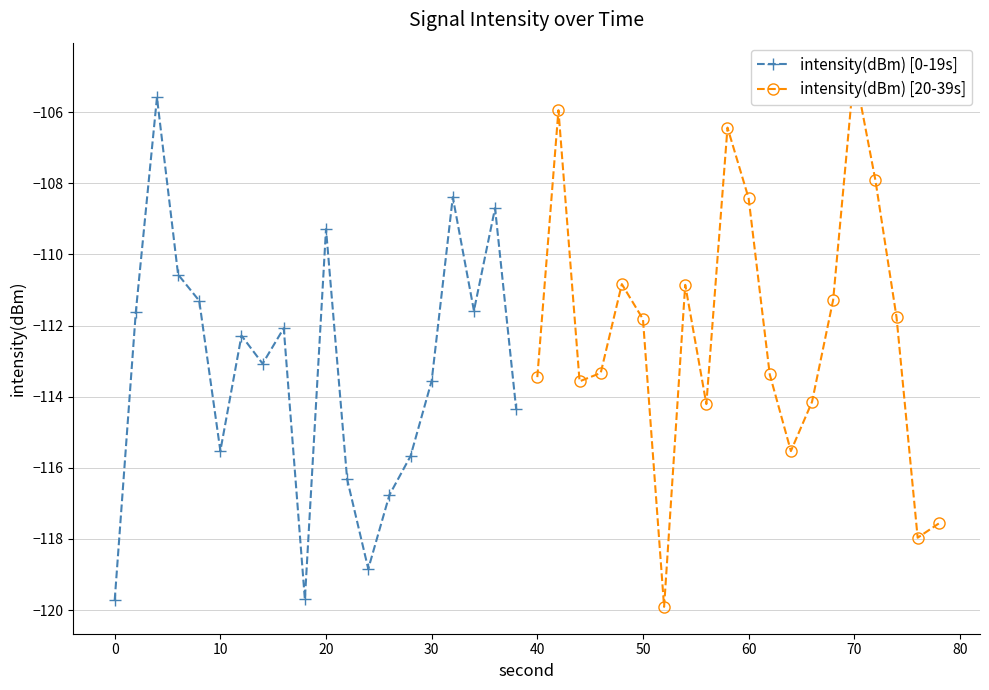

True or false: intensity(dBm) [20-39s] has more than 0 interior local peaks.

True